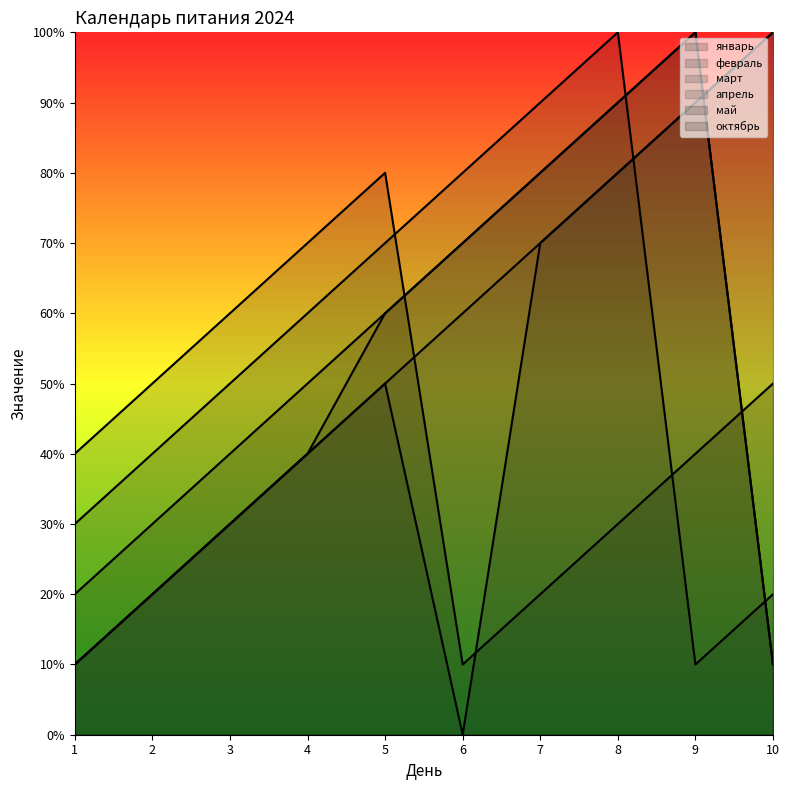

True or false: апрель has a value of 7 at 7.

True